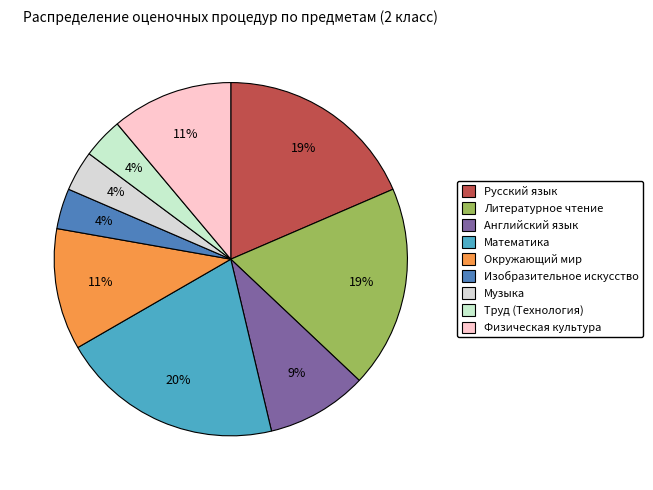

To the nearest percent, what percentage of the pie is Музыка?

4%